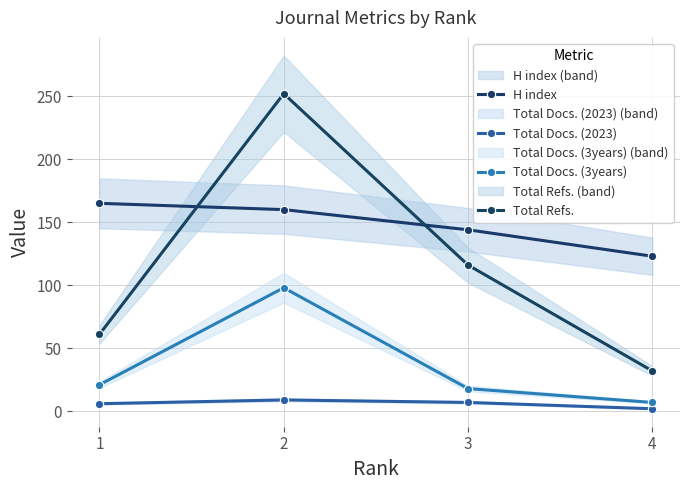

Which category has the highest value in the H index series?

1